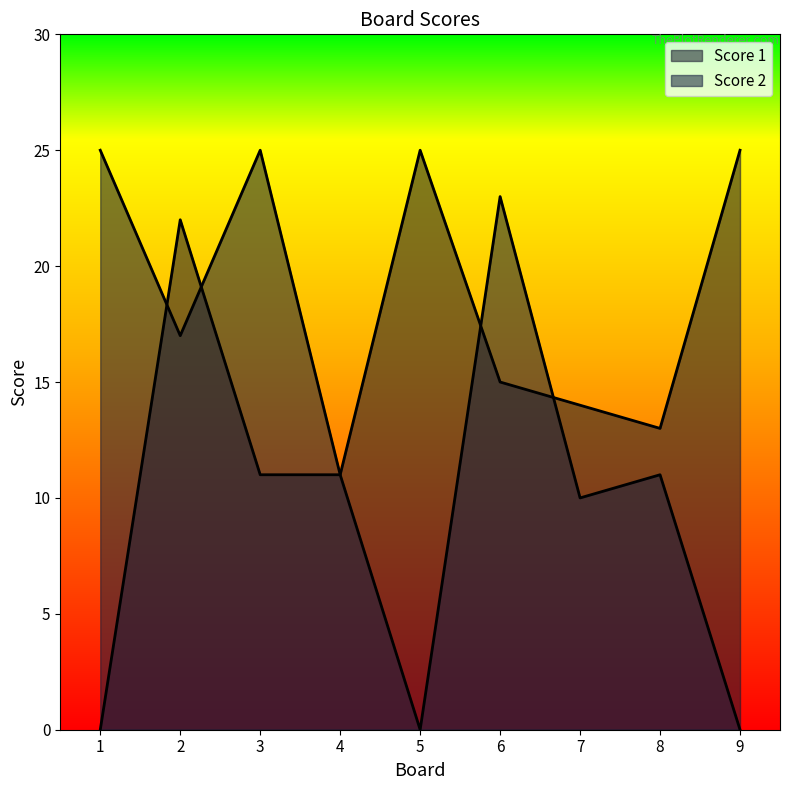

After their last crossing, which series has the higher values: Score 1 or Score 2?

Score 1